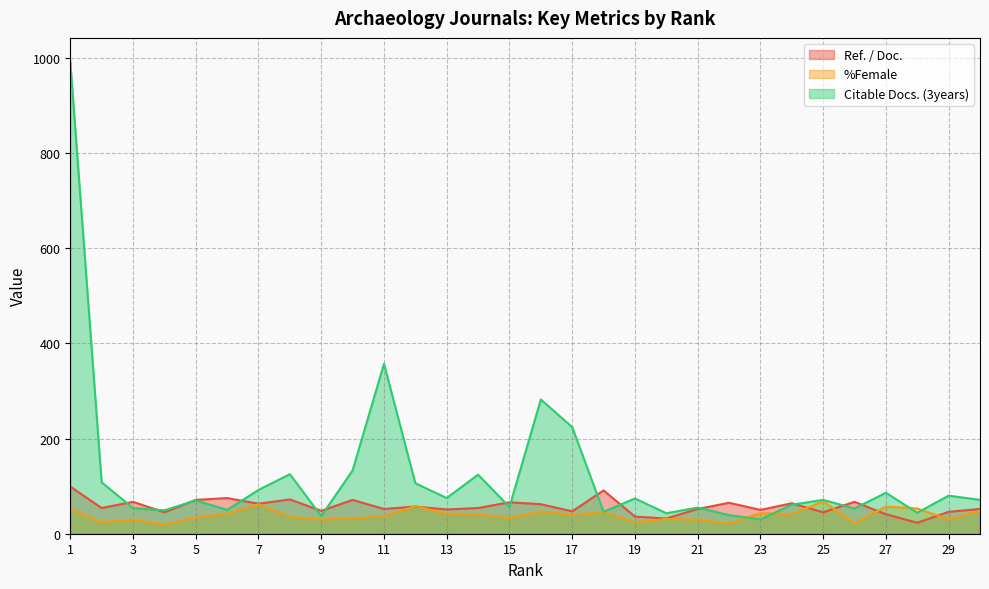

What are all the series names shown in the legend?

Ref. / Doc., %Female, Citable Docs. (3years)